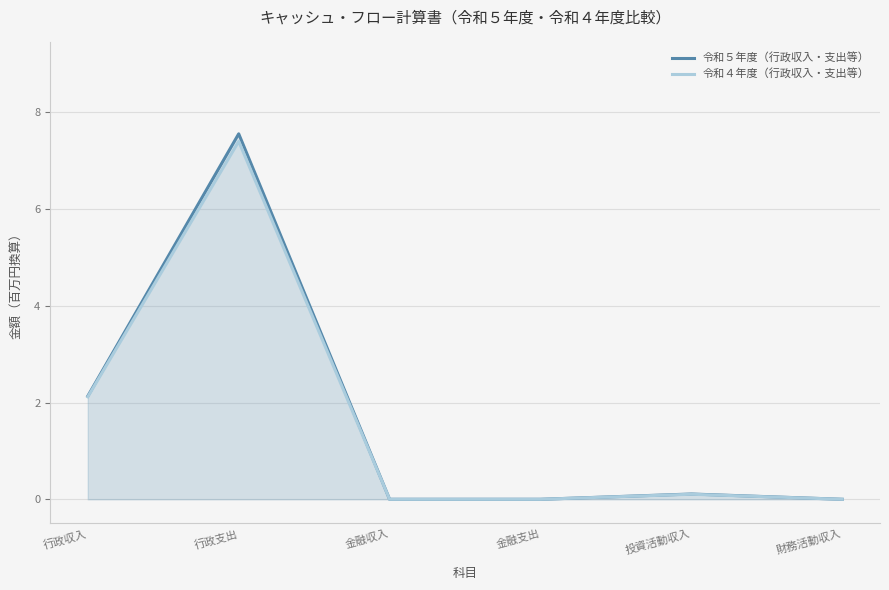

How many lines are shown in the chart?

2